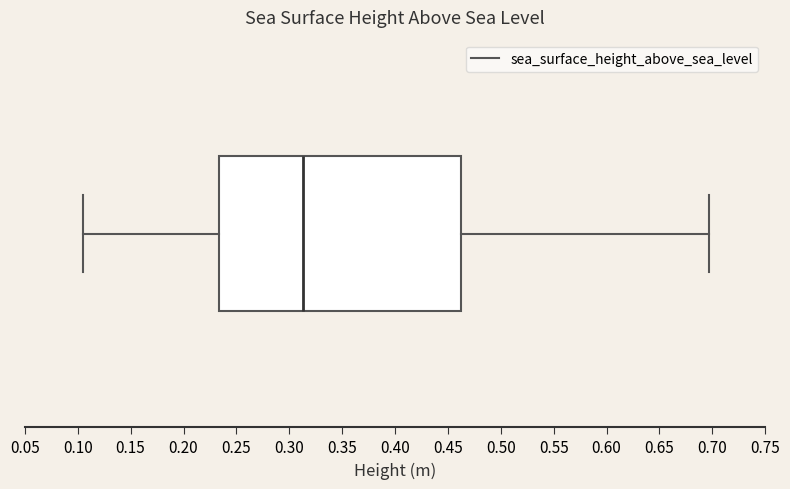

Read this box plot against the x-axis: the position of the median line, the range covered by the box, and the ends of both whiskers. The values are not printed on the chart, so give them approximately, as read against the axis.

median 0.315, box 0.235 to 0.465, whiskers 0.105 to 0.695